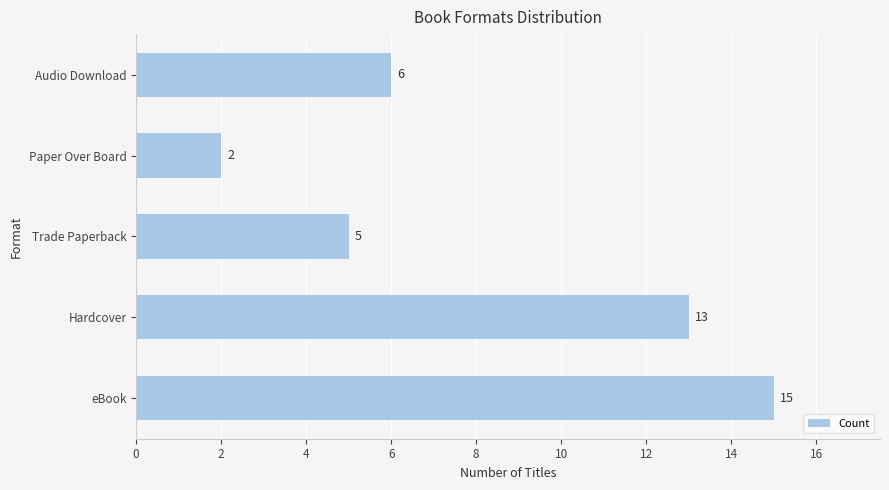

Reading top to bottom, list all the values displayed in this chart.

Audio Download=6	Paper Over Board=2	Trade Paperback=5	Hardcover=13	eBook=15